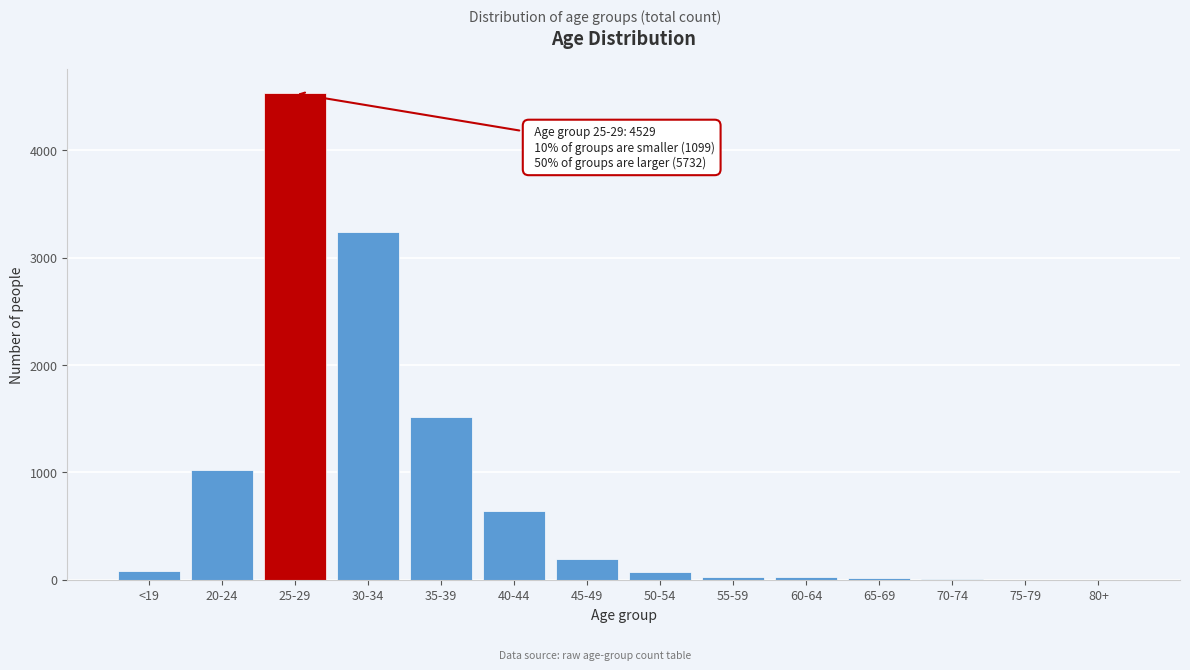

At which label is the value closest to 2265?

35-39